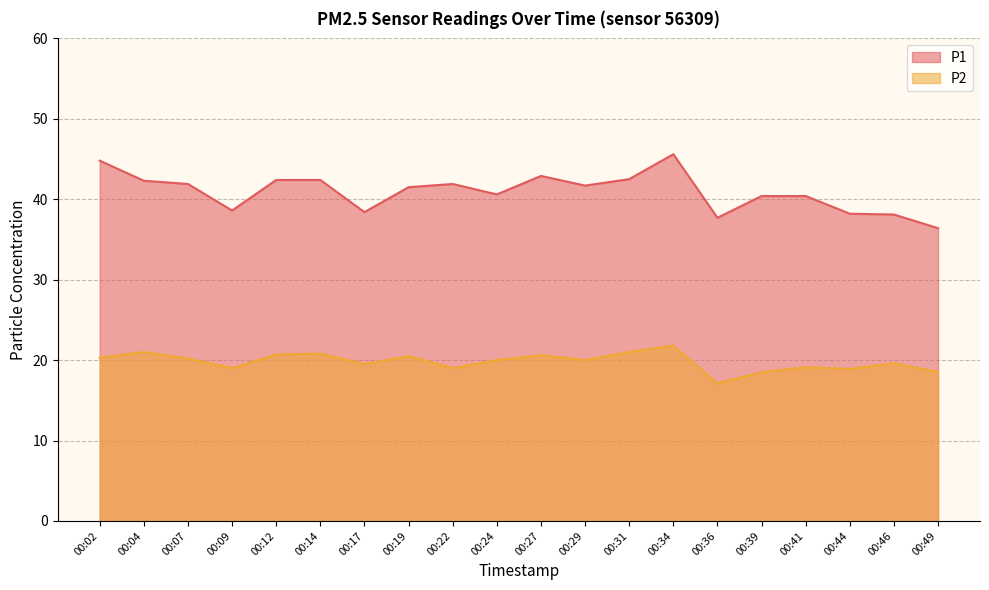

What is the value of the P2 point at the 5th from the left?

20.7